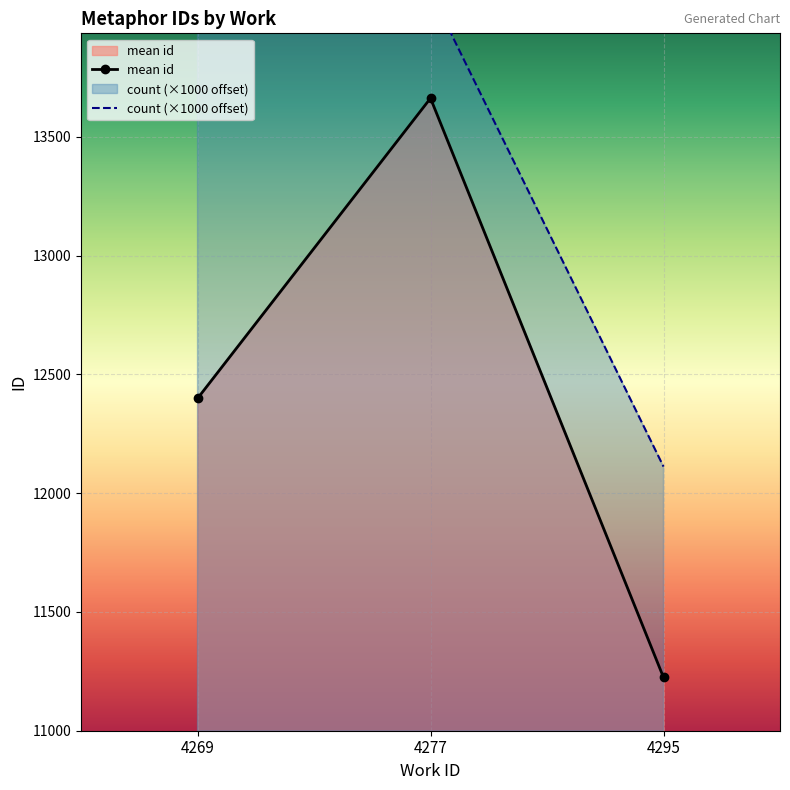

The mean id series shows 4794.8 at 4269. True or false?

False